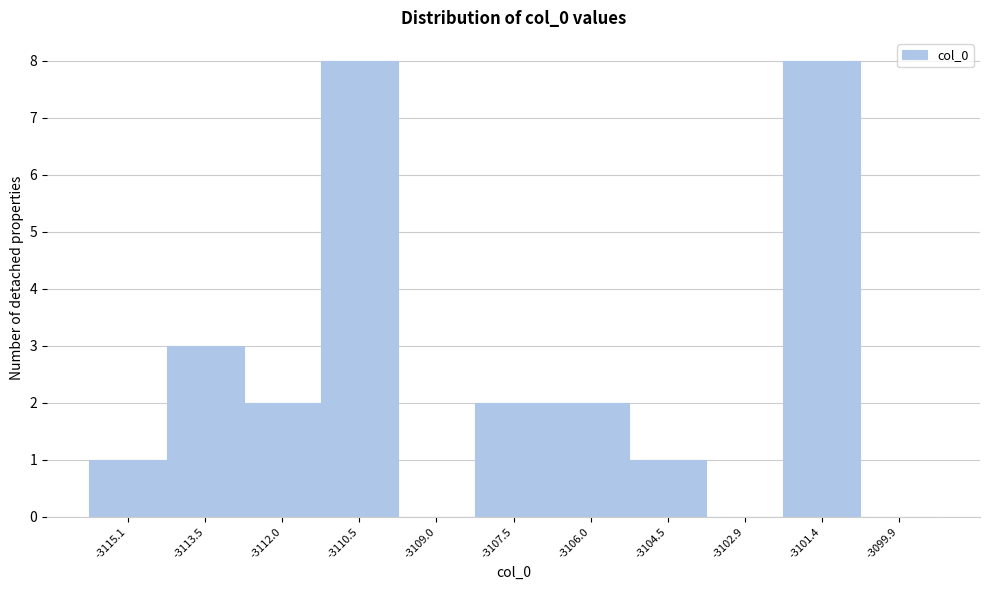

Reading left to right, what are all the values shown in this chart?

-3115.1=1	-3113.5=3	-3112.0=2	-3110.5=8	-3109.0=0	-3107.5=2	-3106.0=2	-3104.5=1	-3102.9=0	-3101.4=8	-3099.9=0